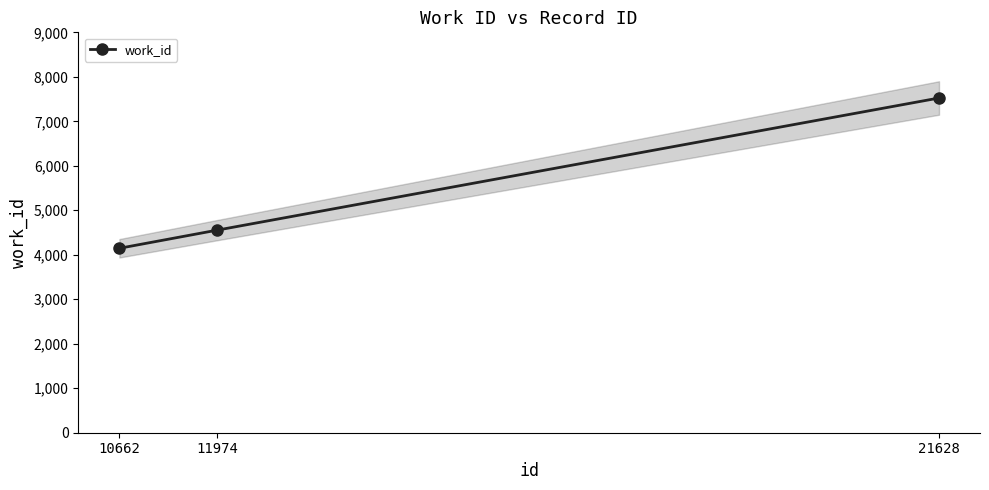

Reading left to right, what are all the values shown in this chart?

10662=4146	11974=4555	21628=7524